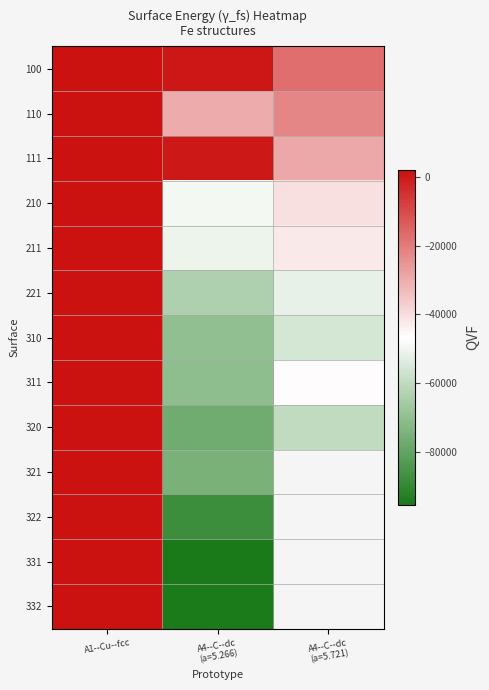

What is the minimum value for 111?

-29057.5